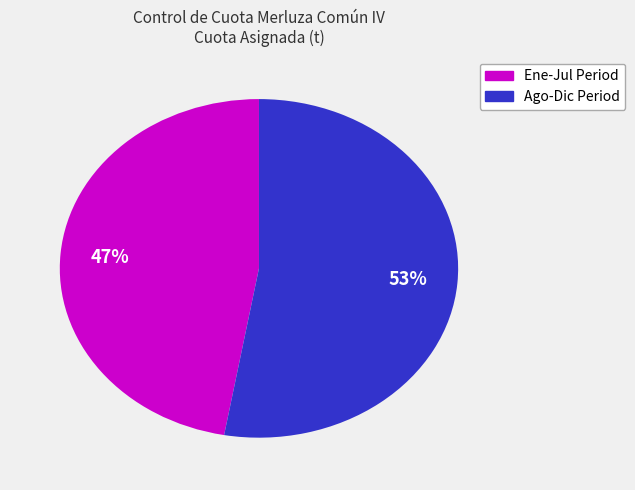

Does any single category account for the majority?

Yes